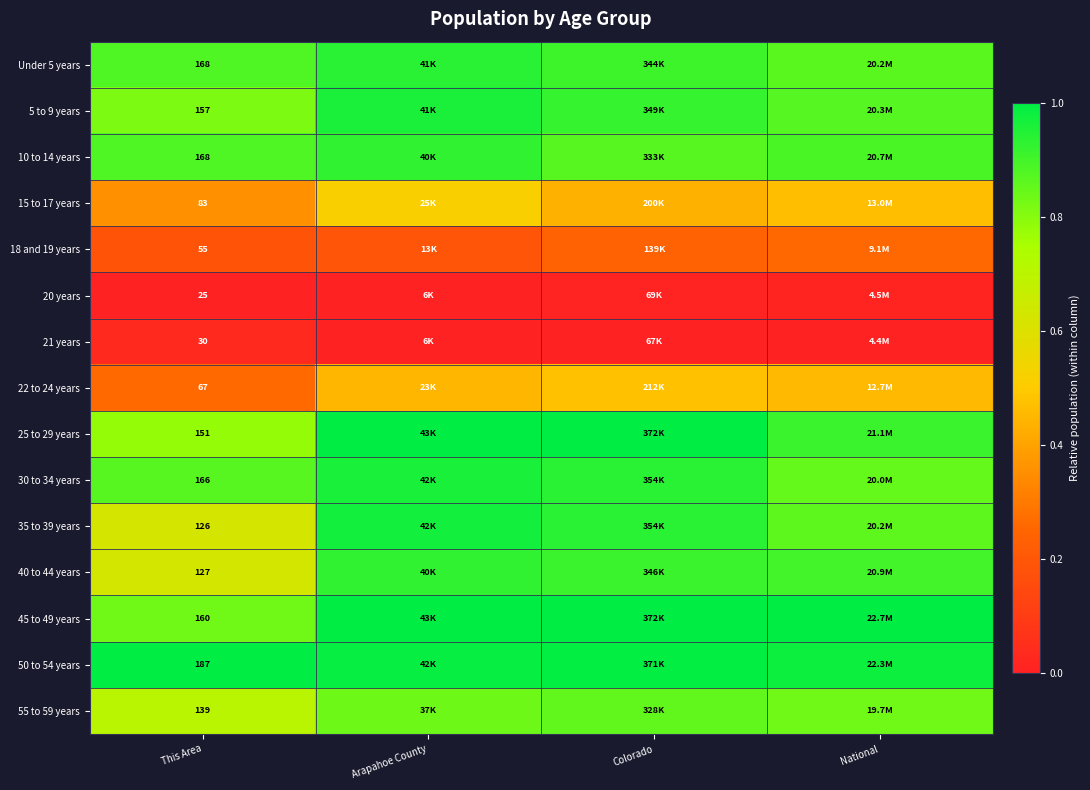

What is the total value across all series at This Area?

1809.0